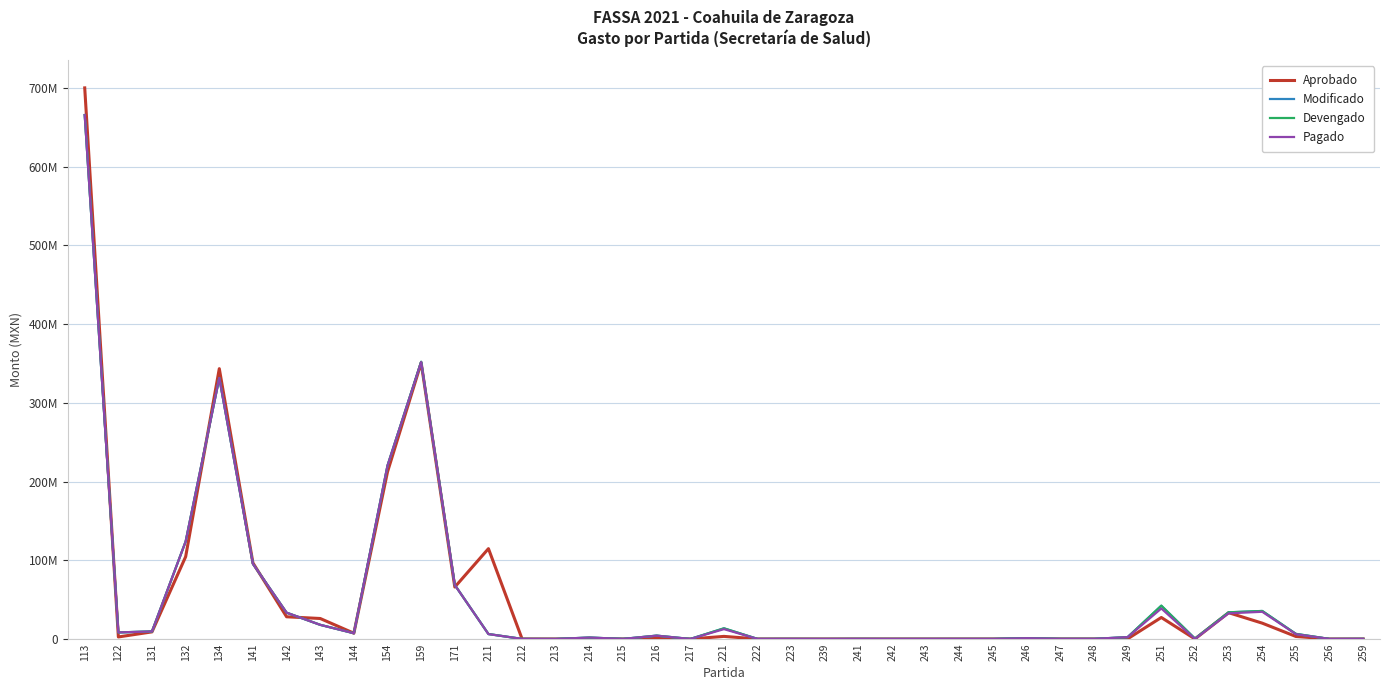

What are all the series names shown in the legend?

Aprobado, Modificado, Devengado, Pagado